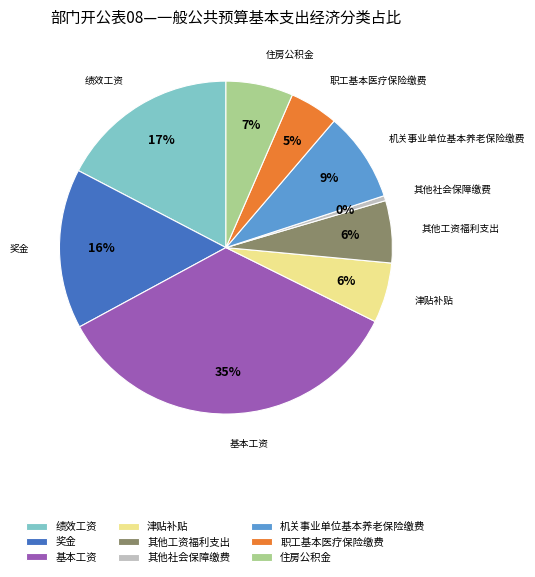

The 住房公积金 slice represents 21% of the pie. True or false?

False